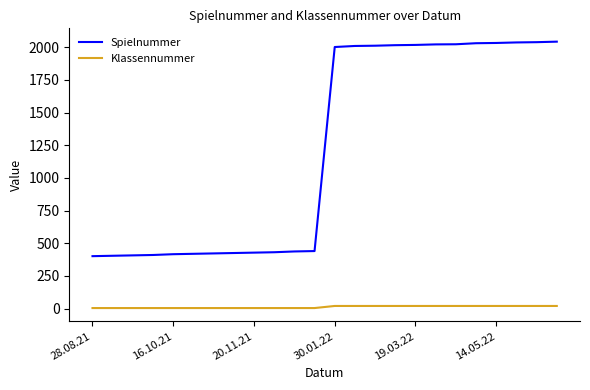

True or false: Spielnummer and Klassennummer cross at least once.

False